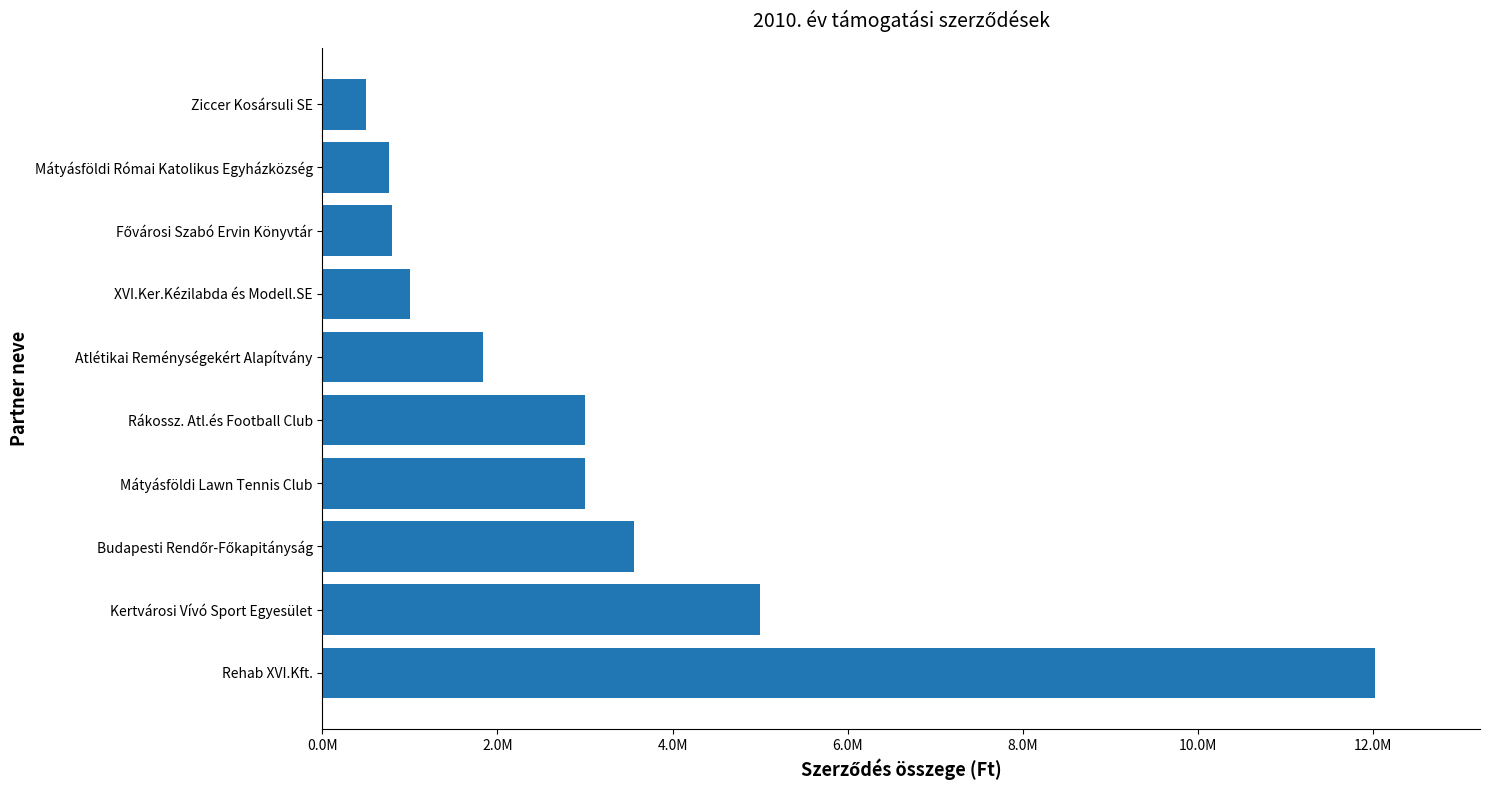

Are the bars horizontal?

Yes